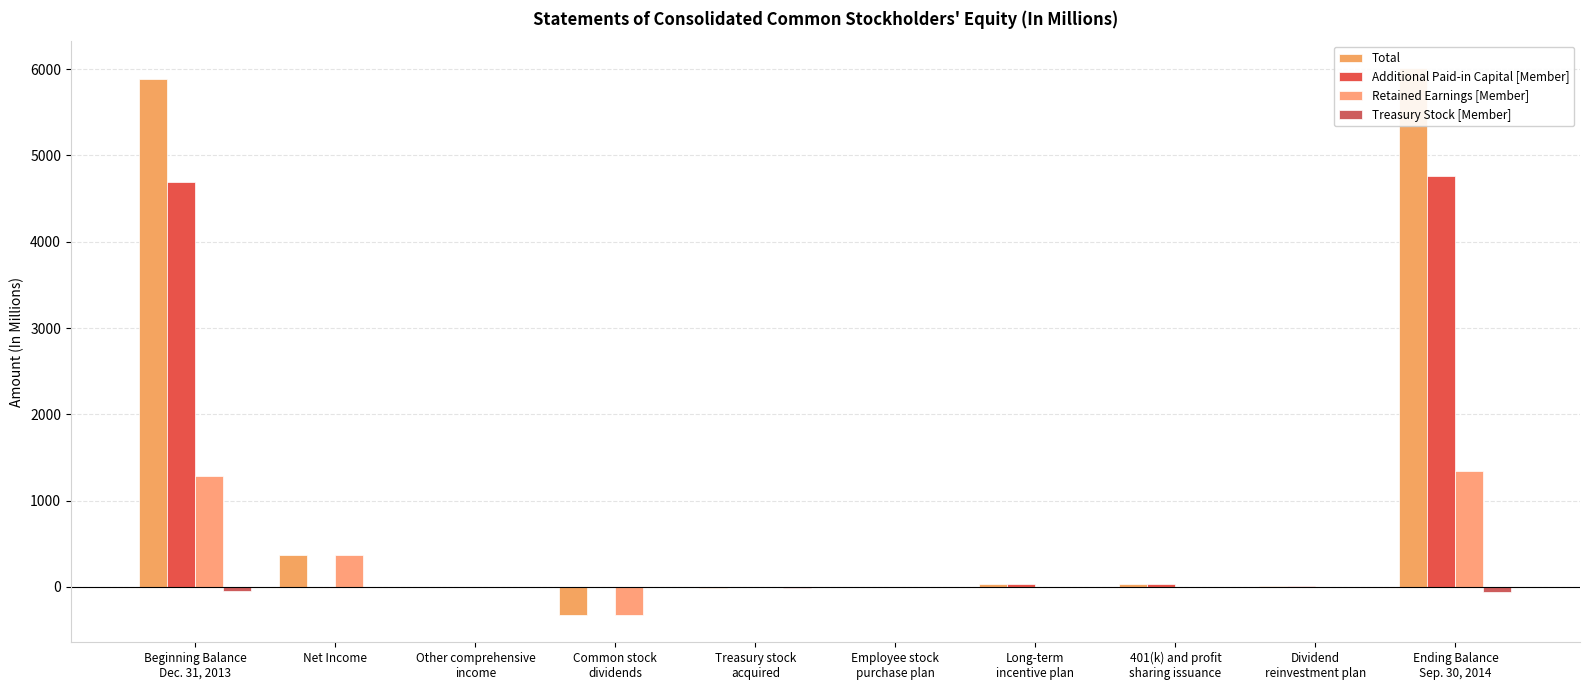

Which has a higher value, 401(k) and profit
sharing issuance or Beginning Balance
Dec. 31, 2013?

Beginning Balance
Dec. 31, 2013